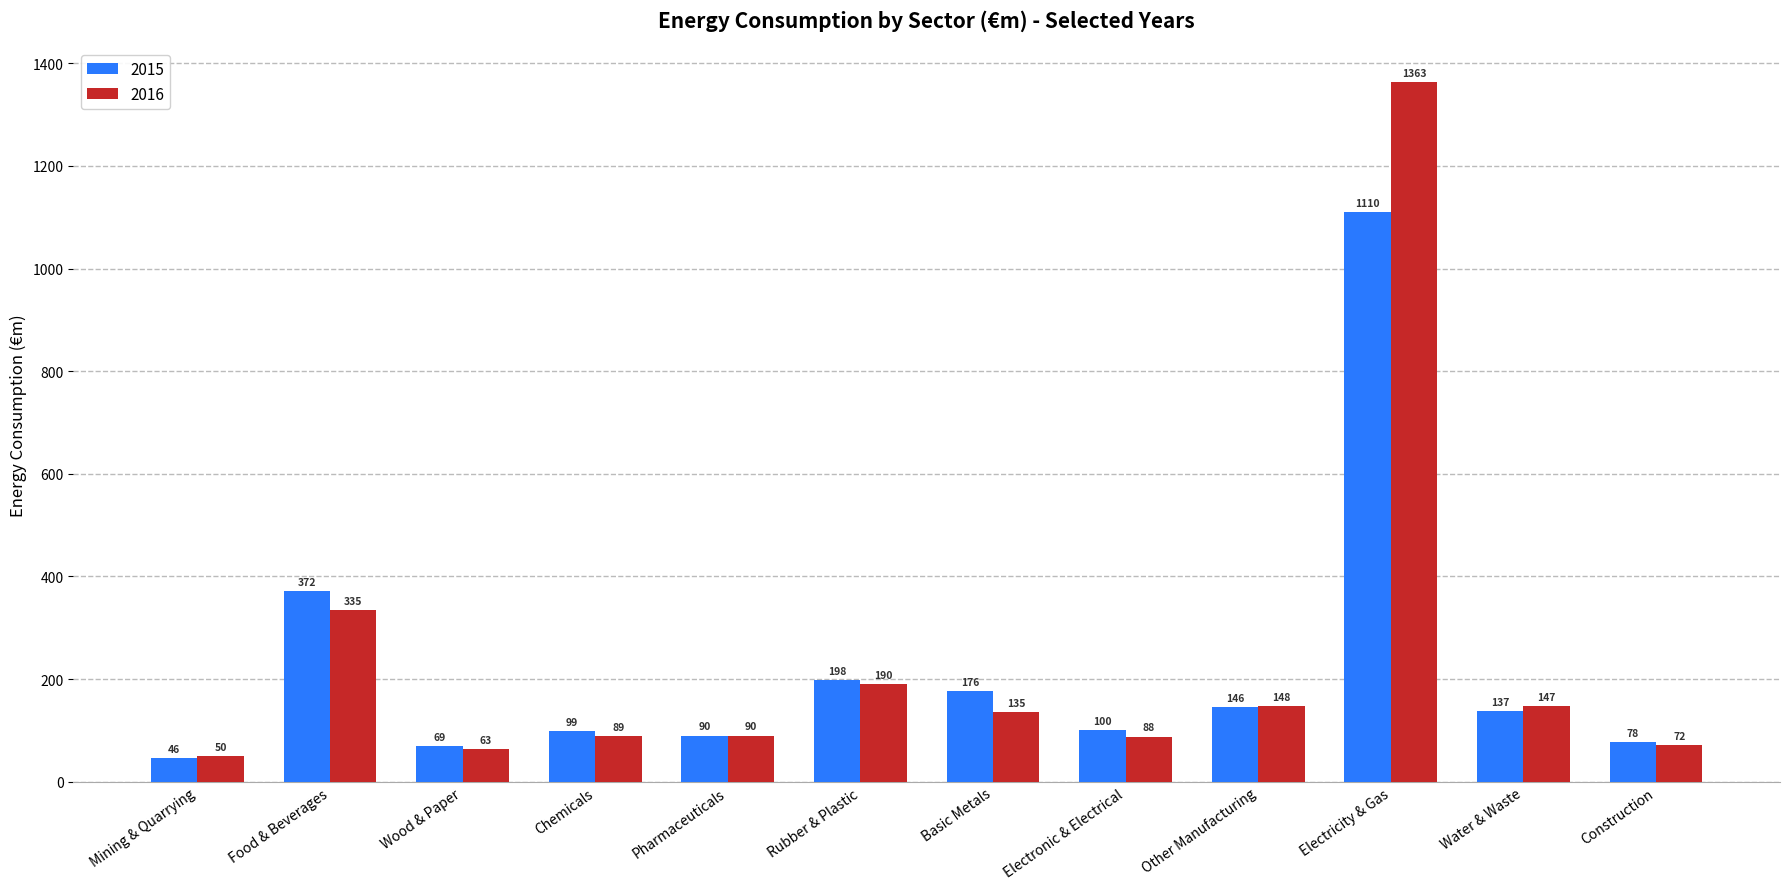

What is the label of the 5th bar from the right?

Electronic & Electrical